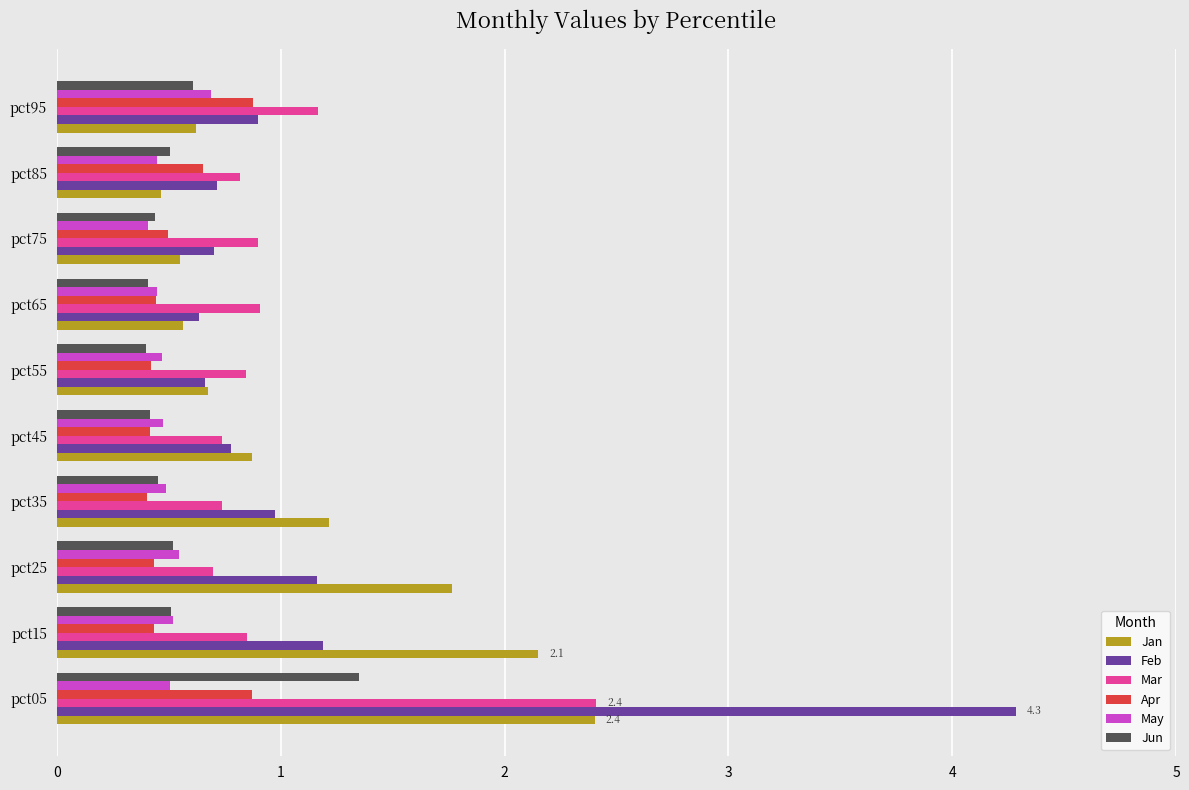

Is it true that Jun equals 0.2 at pct45?

False